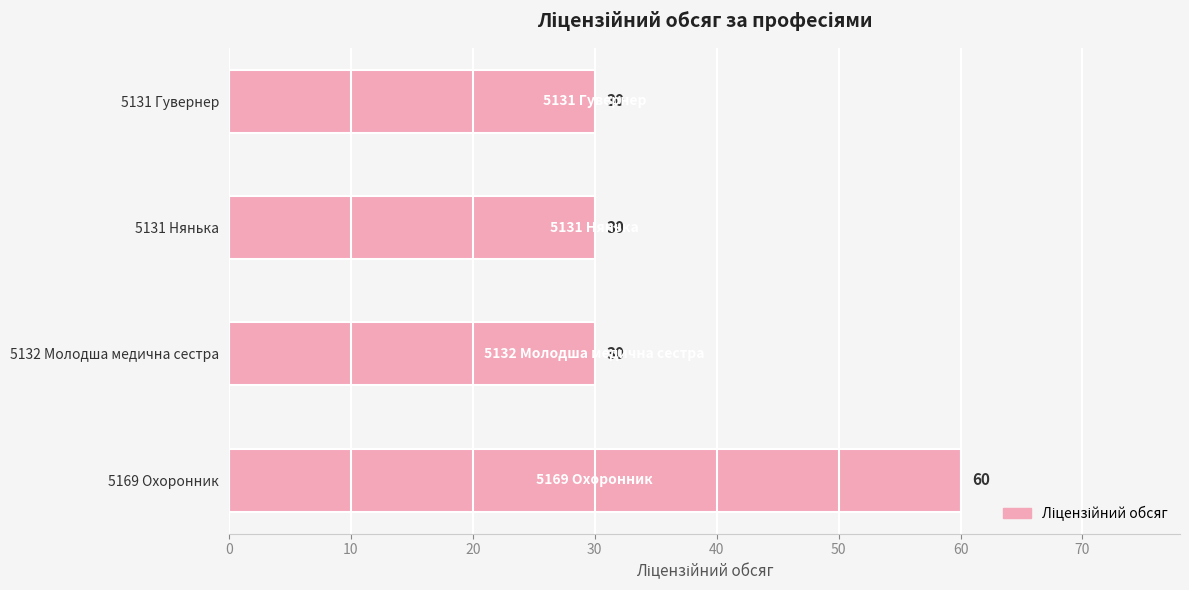

The value at 5132 Молодша медична сестра is 30. True or false?

True